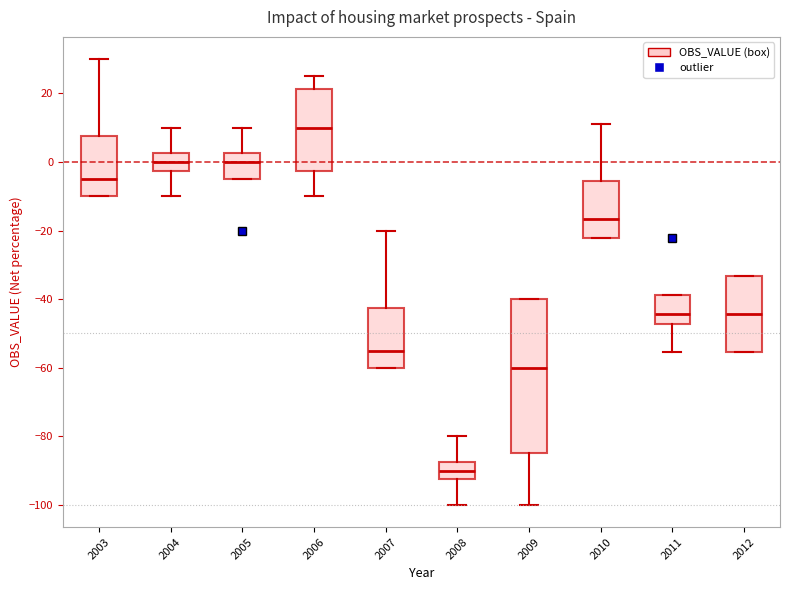

Reading left to right, transcribe this box plot: for each box, give where its median line is, the range the box spans, and where its two whiskers end, as read against the y-axis. The values are not printed on the chart, so give them approximately, as read against the axis.

2003: median -4, box -10 to 8, whiskers -10 to 30
2004: median 0, box -2 to 2, whiskers -10 to 10
2005: median 0, box -4 to 2, whiskers -4 to 10
2006: median 10, box -2 to 22, whiskers -10 to 26
2007: median -54, box -60 to -42, whiskers -60 to -20
2008: median -90, box -92 to -88, whiskers -100 to -80
2009: median -60, box -84 to -40, whiskers -100 to -40
2010: median -16, box -22 to -6, whiskers -22 to 12
2011: median -44, box -48 to -38, whiskers -56 to -38
2012: median -44, box -56 to -34, whiskers -56 to -34